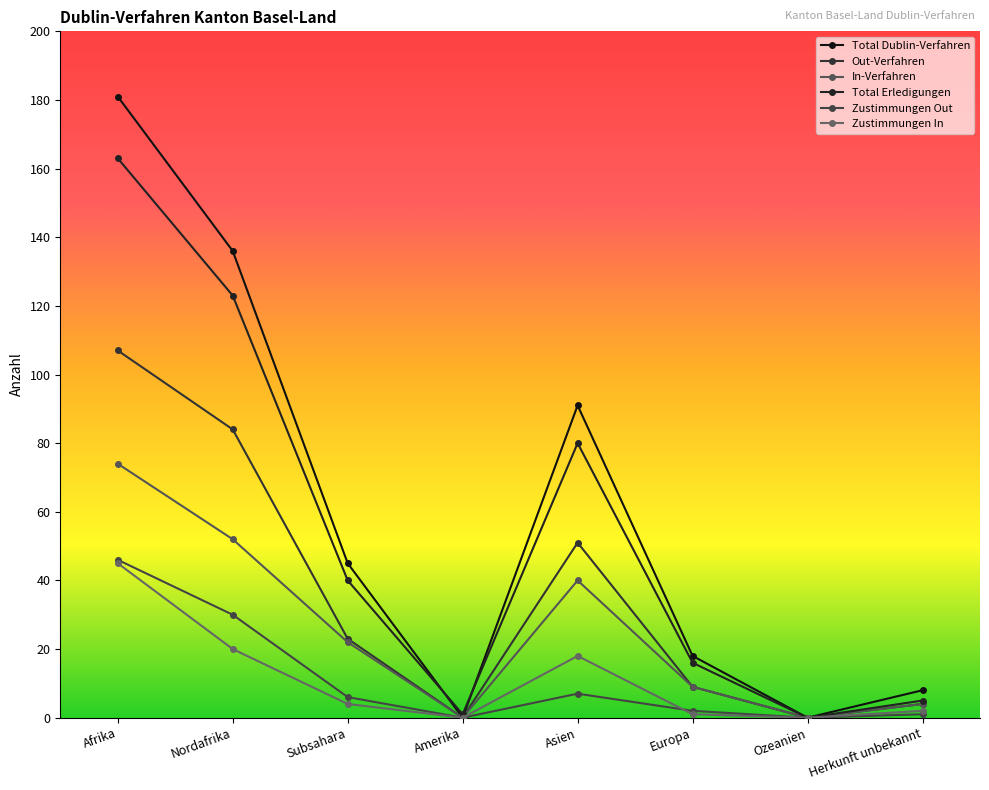

Reading right to left, transcribe all the data shown in this chart.

Total Dublin-Verfahren: 8	0	18	91	0	45	136	181
Out-Verfahren: 4	0	9	51	0	23	84	107
In-Verfahren: 4	0	9	40	0	22	52	74
Total Erledigungen: 5	0	16	80	1	40	123	163
Zustimmungen Out: 1	0	2	7	0	6	30	46
Zustimmungen In: 2	0	1	18	0	4	20	45